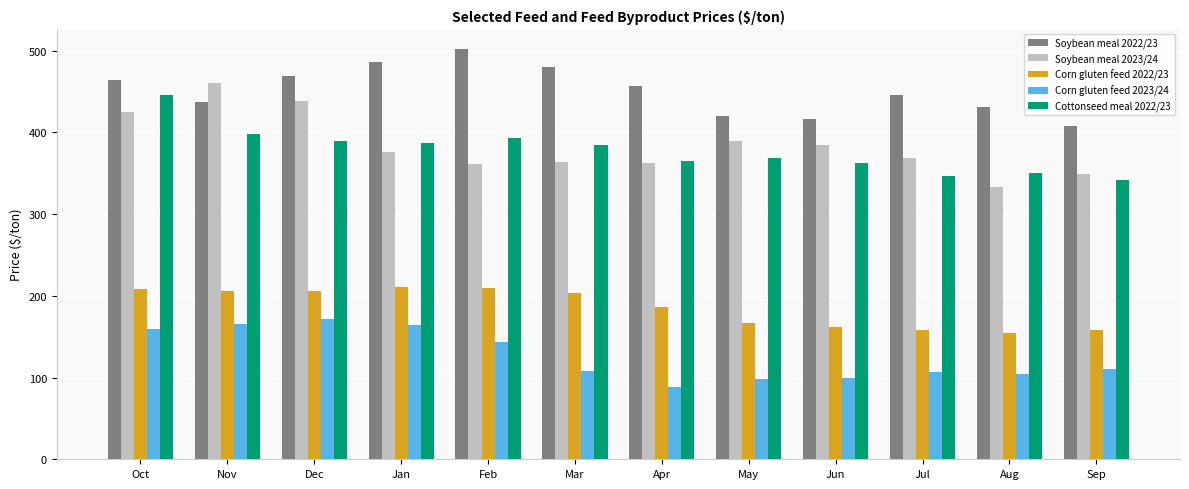

What is the value of the Soybean meal 2022/23 bar at the 3rd from the left?

468.6